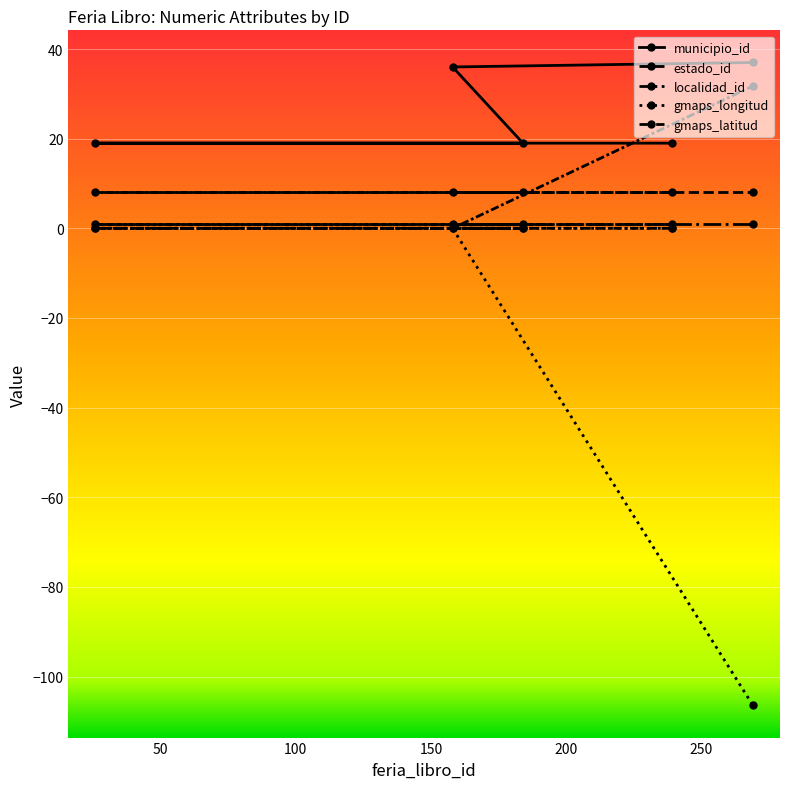

Which category has the lowest value in the gmaps_latitud series?

239